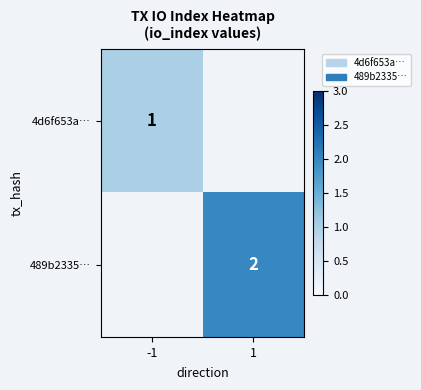

At how many categories does at least one series exceed 1?

1